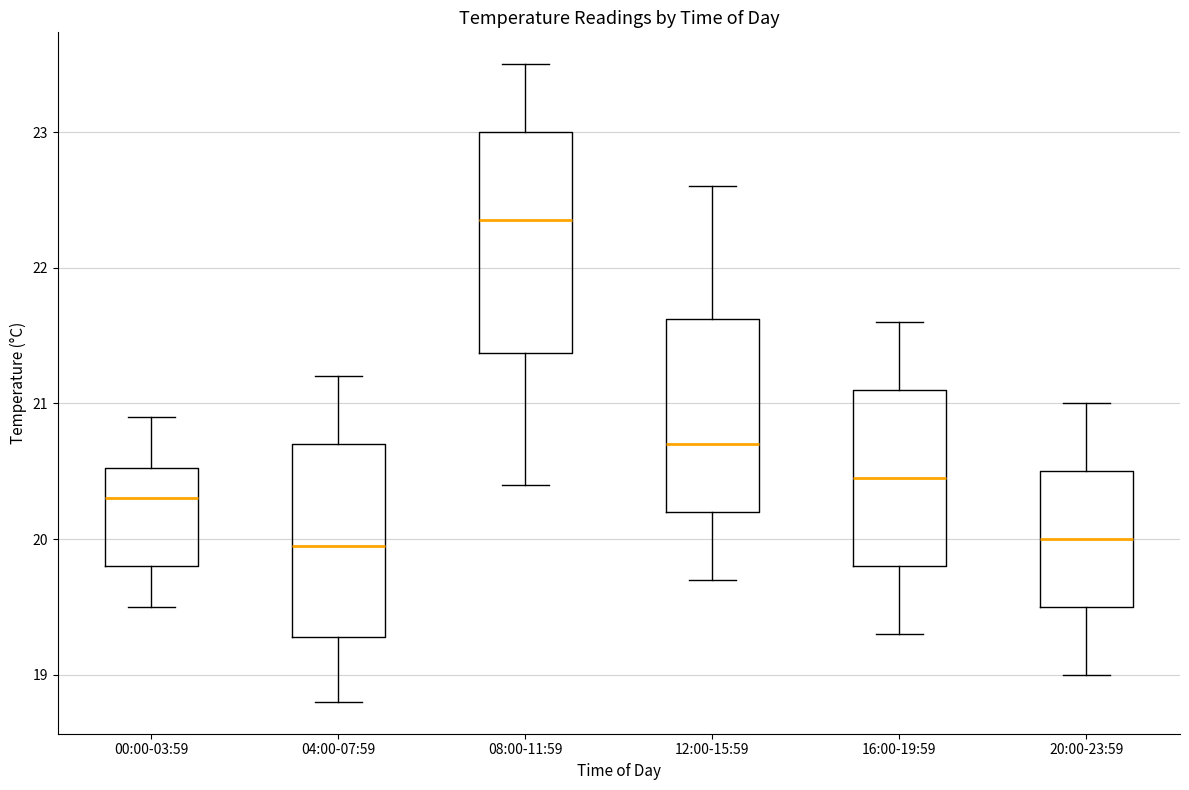

Reading left to right, transcribe this box plot: for each box, give where its median line is, the range the box spans, and where its two whiskers end, as read against the y-axis. The values are not printed on the chart, so give them approximately, as read against the axis.

00:00-03:59: median 20.3, box 19.8 to 20.5, whiskers 19.5 to 20.9
04:00-07:59: median 20.0, box 19.3 to 20.7, whiskers 18.8 to 21.2
08:00-11:59: median 22.4, box 21.4 to 23.0, whiskers 20.4 to 23.5
12:00-15:59: median 20.7, box 20.2 to 21.6, whiskers 19.7 to 22.6
16:00-19:59: median 20.5, box 19.8 to 21.1, whiskers 19.3 to 21.6
20:00-23:59: median 20.0, box 19.5 to 20.5, whiskers 19.0 to 21.0